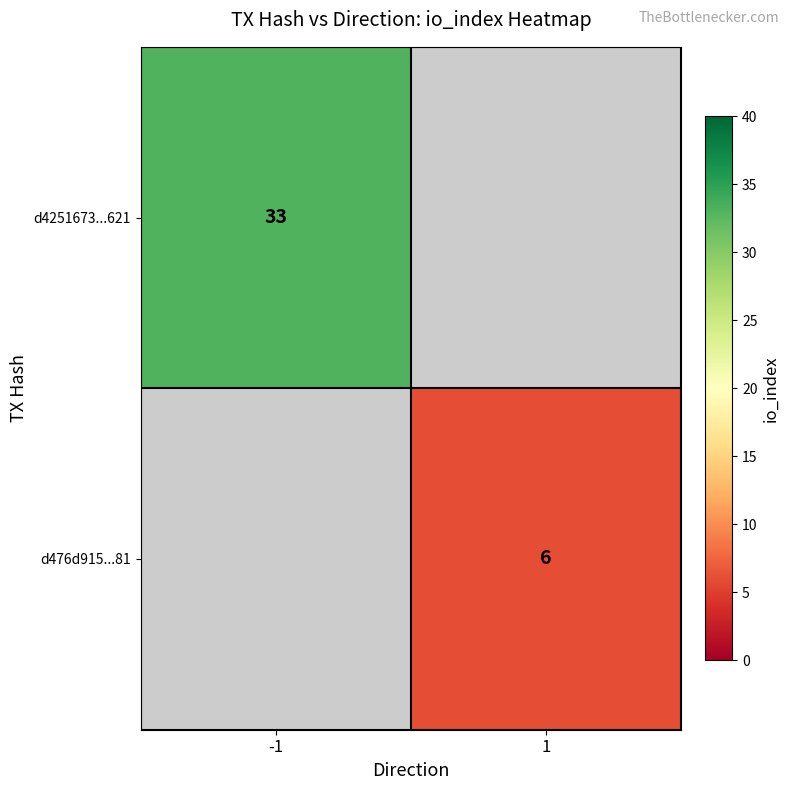

Between 1 and -1, which is larger?

-1